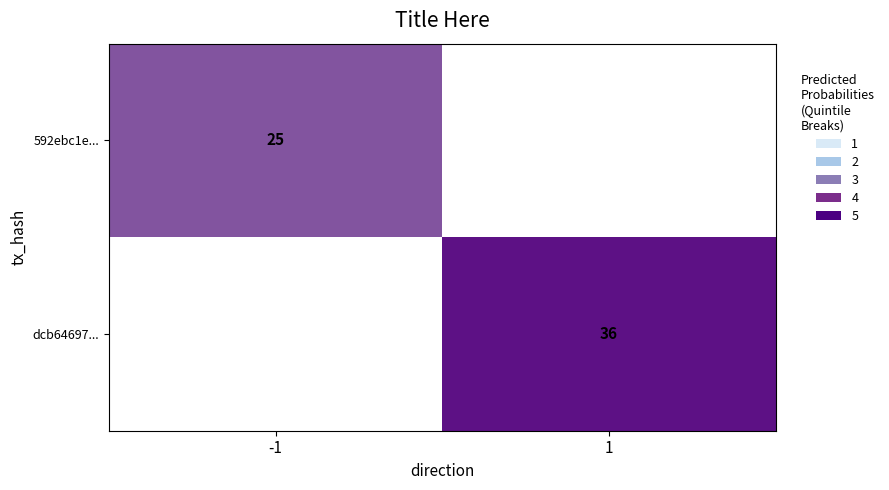

True or false: 592ebc1e... has a value of 25 at -1.

True